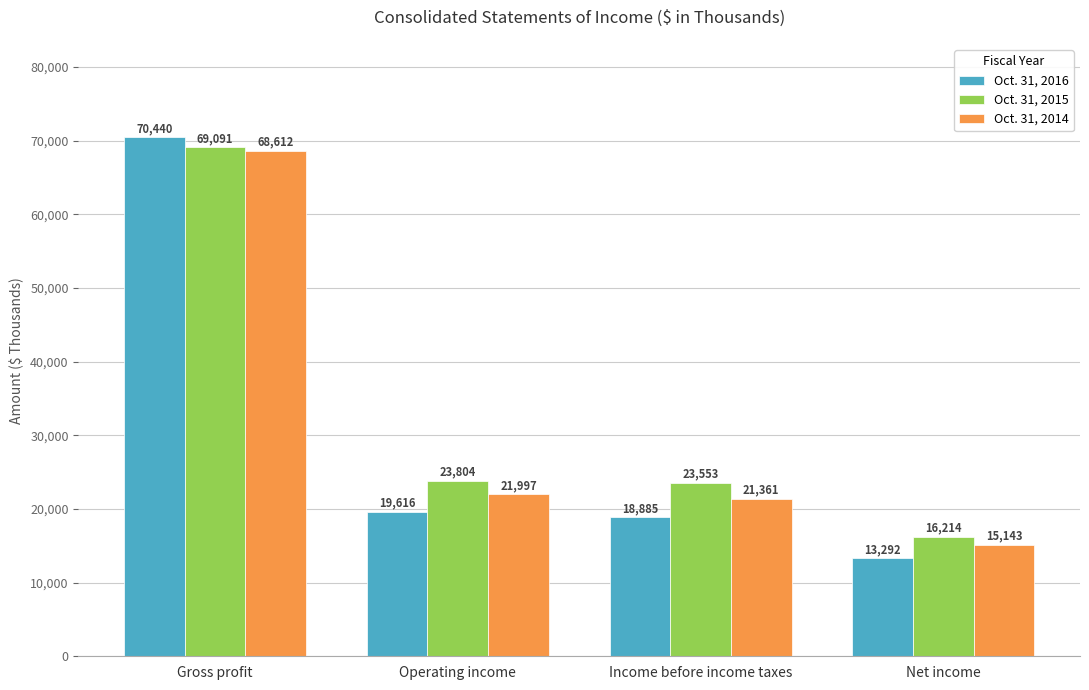

What is the total value across all series at Operating income?

65417